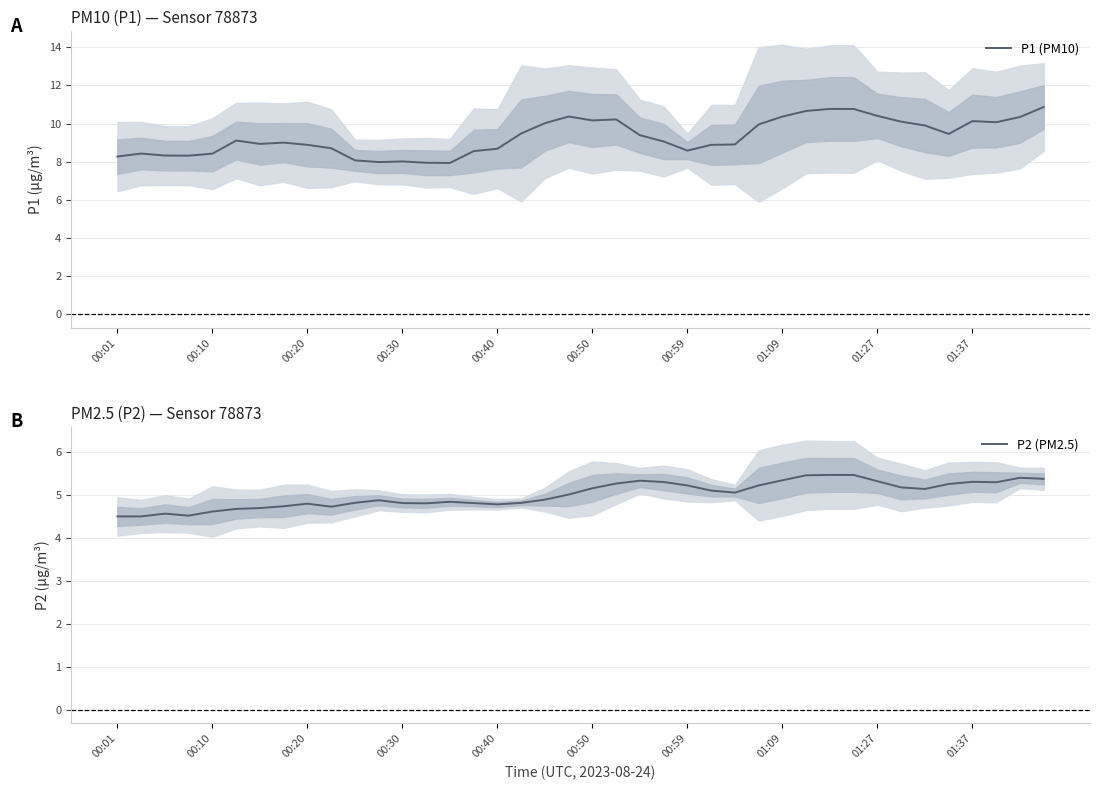

What is the value of the P1 (PM10) point at the 26th from the left?

8.9